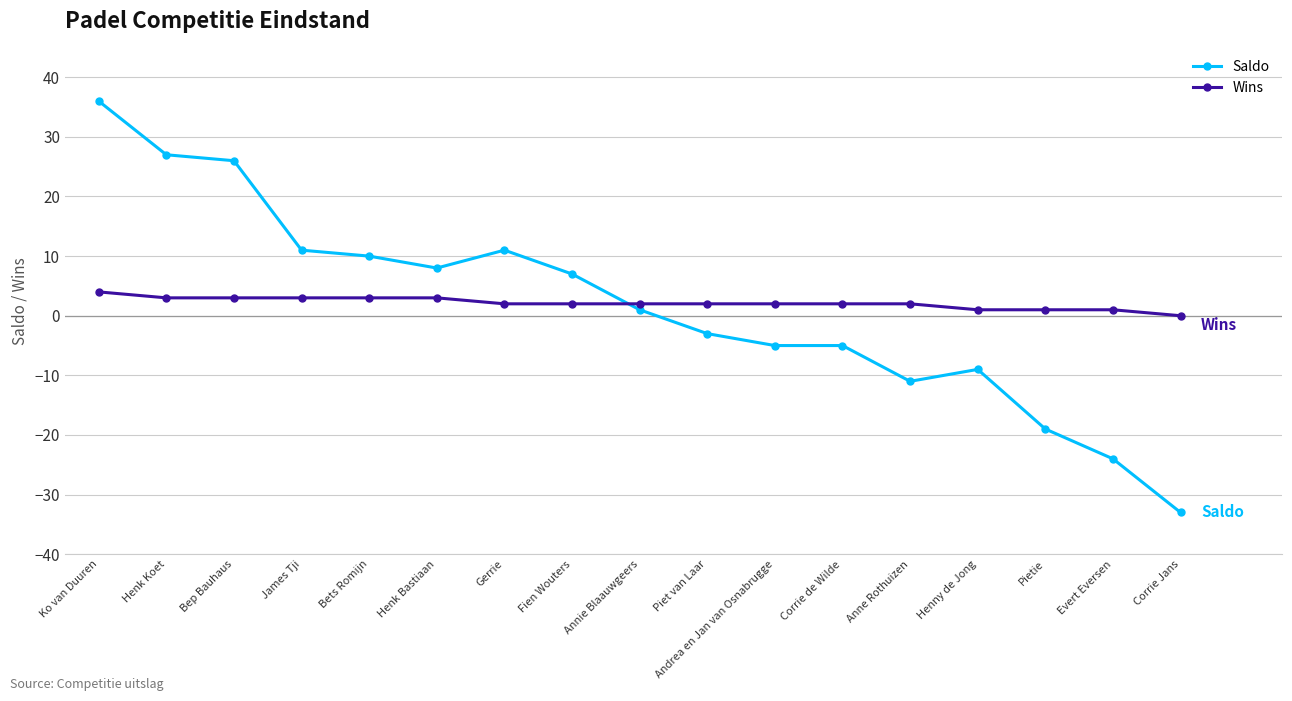

What is the label of the 2nd point from the right?

Evert Eversen